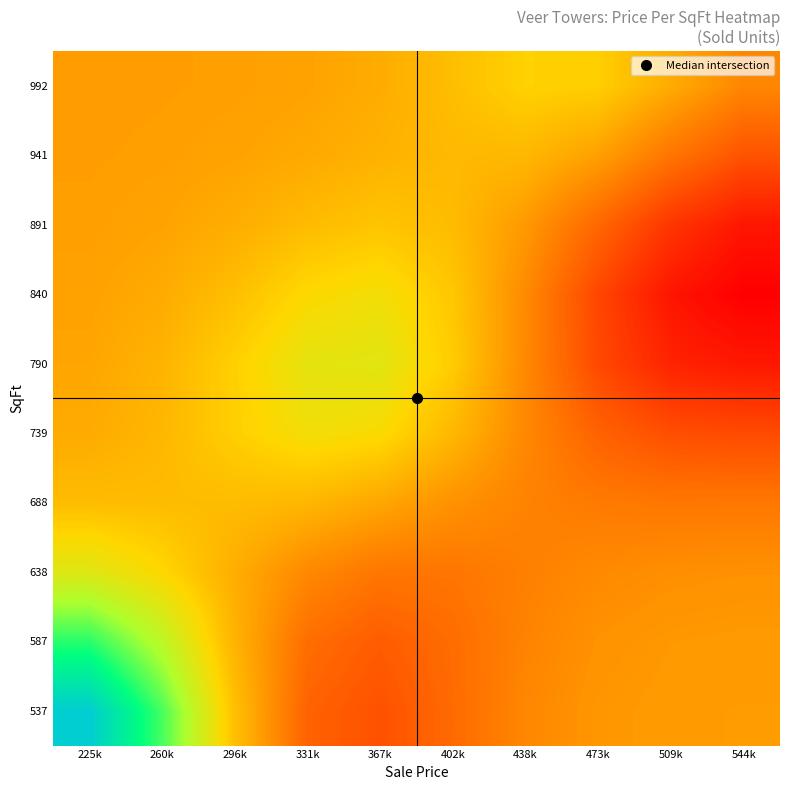

Reading left to right, list all the values displayed in this chart.

537: 225k=501.2	260k=514.3	296k=531.9	331k=543.9	367k=546.3	402k=542.9	438k=539.1	473k=537.2	509k=536.6	544k=536.4
587: 225k=512.7	260k=521.5	296k=533.6	331k=542.4	367k=544.8	402k=542.7	438k=539.6	473k=537.7	509k=536.9	544k=536.7
638: 225k=525.4	260k=529.1	296k=534.4	331k=538.9	367k=541.3	402k=541.4	438k=540.0	473k=538.7	509k=538.1	544k=537.8
688: 225k=532.4	260k=532.6	296k=532.6	331k=533.2	367k=535.2	402k=537.8	438k=539.6	473k=540.7	509k=541.1	544k=541.0
739: 225k=534.7	260k=533.1	296k=530.2	331k=527.8	367k=528.6	402k=533.1	438k=539.0	473k=543.9	509k=546.6	544k=547.1
790: 225k=535.3	260k=533.6	296k=530.0	331k=526.3	367k=525.8	402k=530.5	438k=538.9	473k=547.2	509k=552.4	544k=553.9
840: 225k=535.8	260k=534.7	296k=532.1	331k=529.0	367k=527.8	402k=531.1	438k=538.7	473k=547.6	509k=554.3	544k=557.2
891: 225k=536.1	260k=535.6	296k=534.4	331k=532.6	367k=531.4	402k=532.6	438k=536.8	473k=543.3	509k=550.0	544k=554.1
941: 225k=536.3	260k=536.1	296k=535.7	331k=534.9	367k=533.8	402k=532.9	438k=533.1	473k=536.0	509k=541.5	544k=546.0
992: 225k=536.3	260k=536.3	296k=536.1	331k=535.7	367k=534.6	402k=532.3	438k=529.8	473k=530.2	509k=534.6	544k=539.1